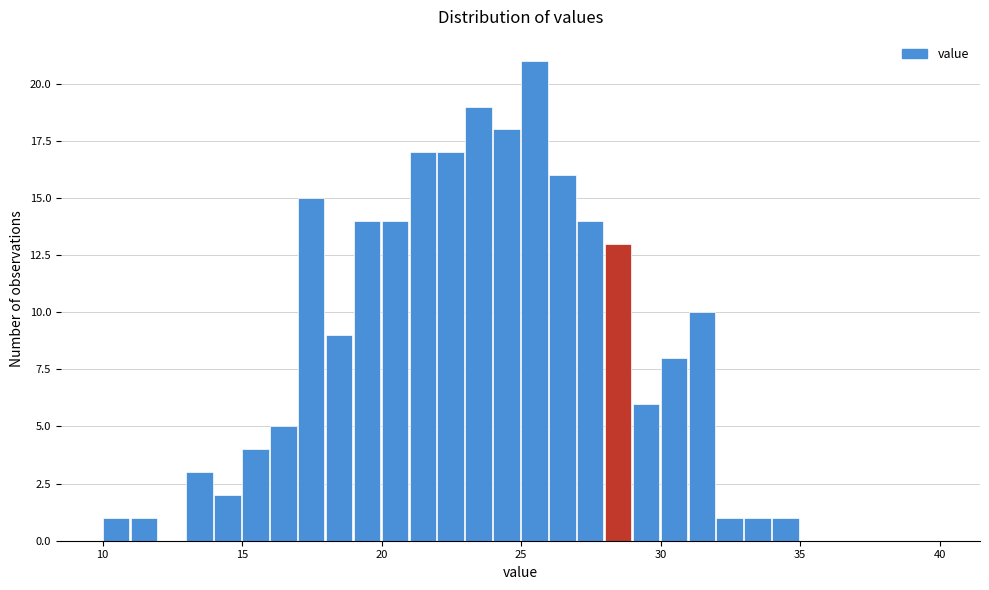

Read against the x-axis, roughly where is the centre of the tallest bar?

25.5